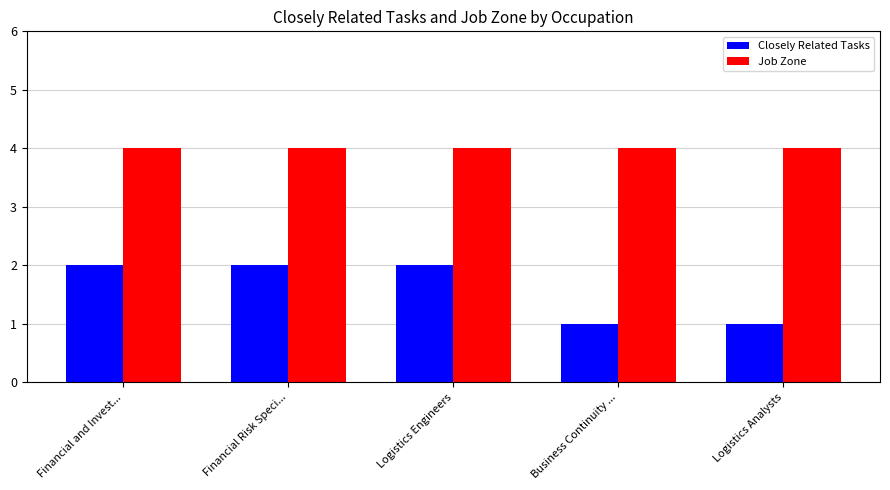

What position from the left is Financial Risk Speci...?

2